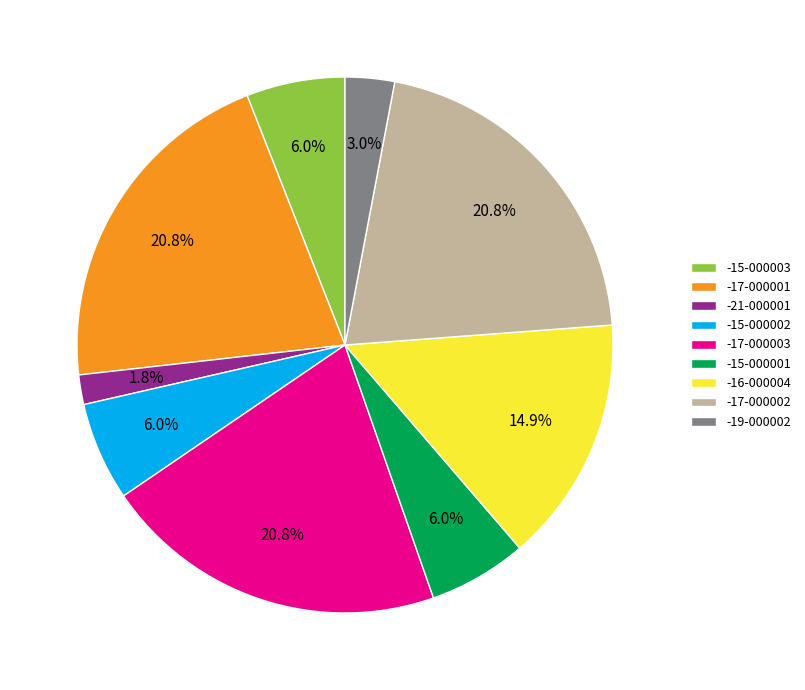

Count the number of slices in the pie.

9